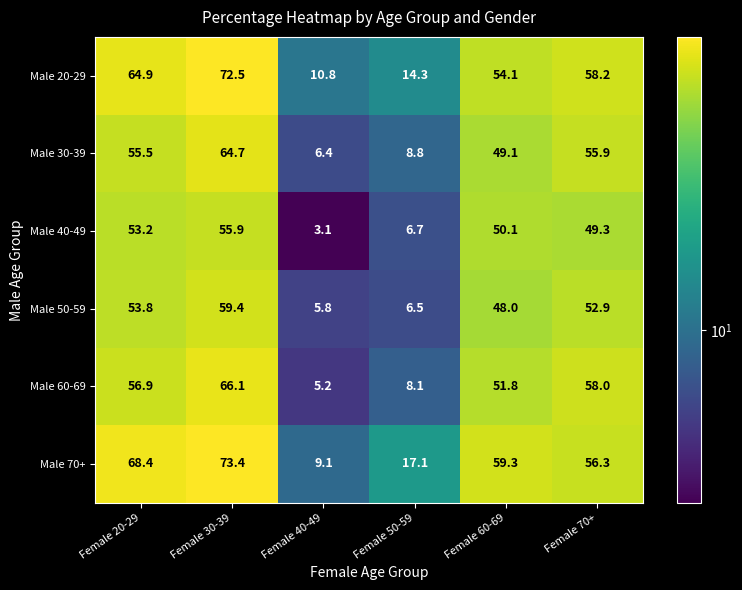

Is it true that Male 50-59 equals 52.9 at Female 70+?

True